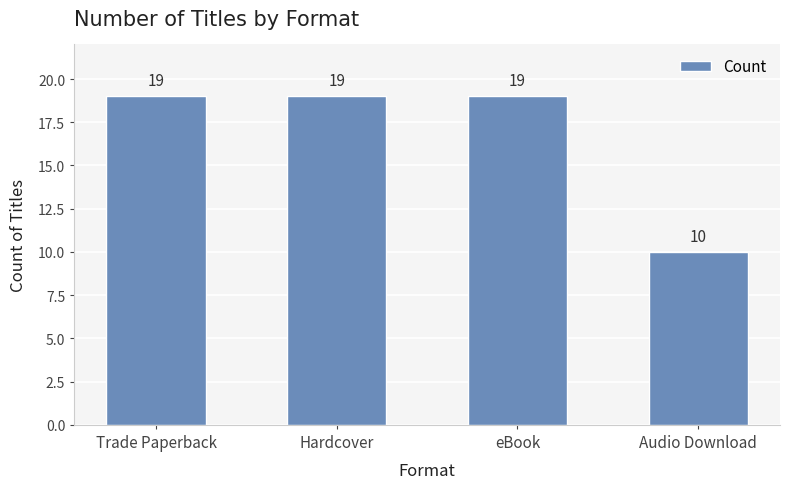

What is the change in value from eBook to Audio Download?

-9